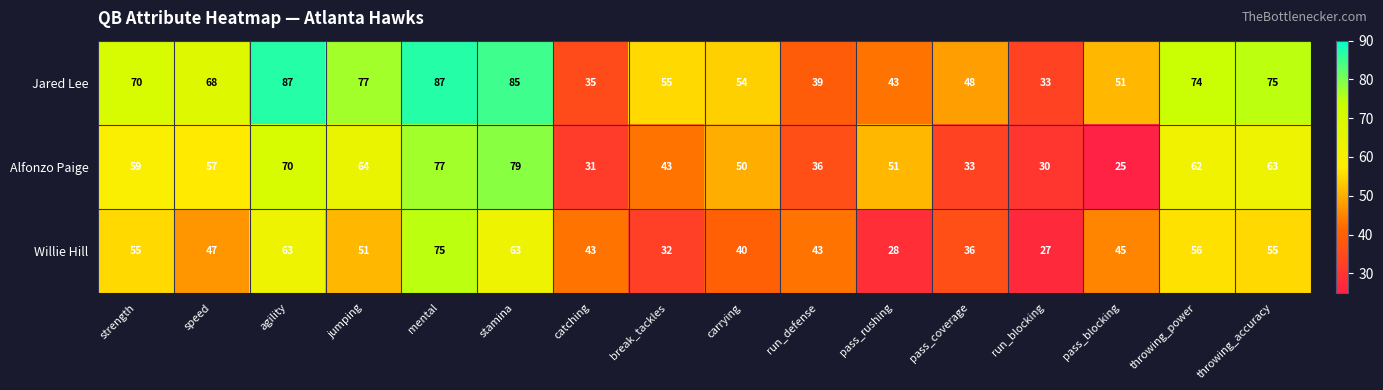

Is it true that Willie Hill equals 55 at strength?

True